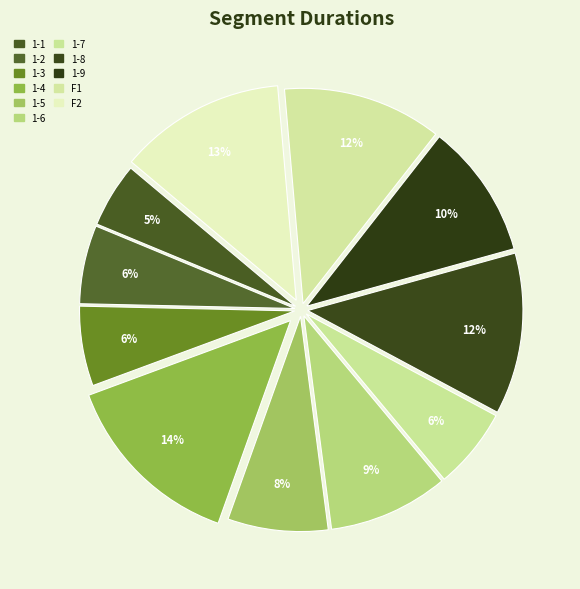

How many segments does this pie chart have?

11